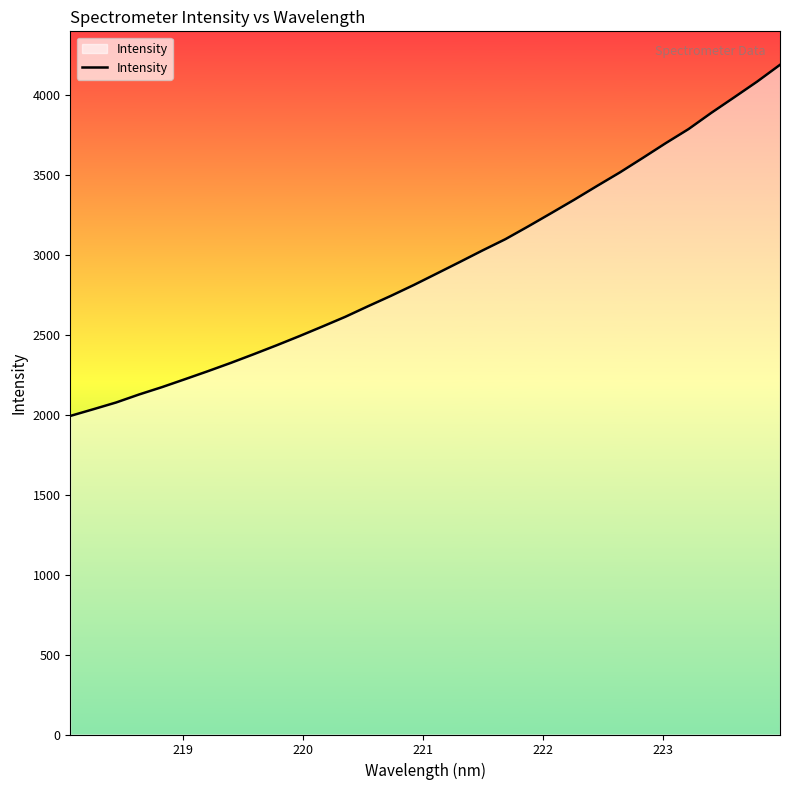

What is the greatest value displayed?

4191.1